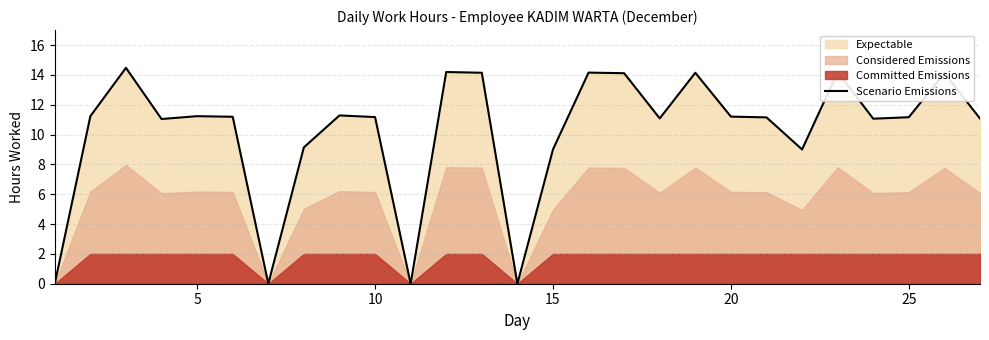

What is the difference between the maximum and minimum values?

14.5